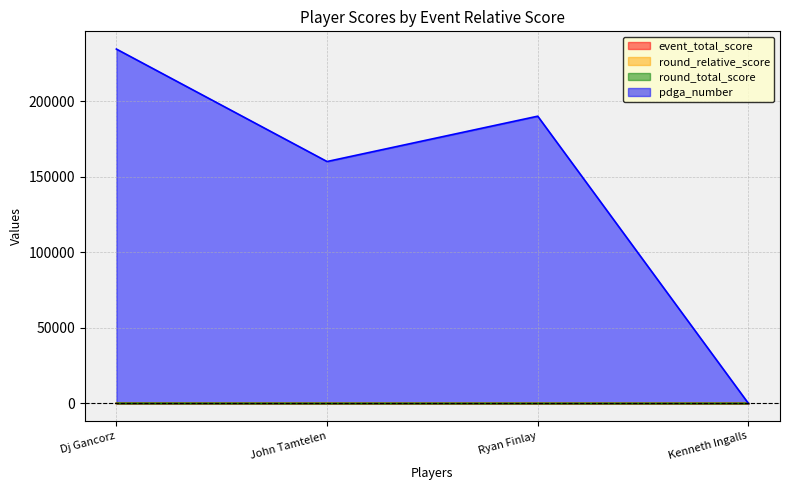

What is the average value of the round_relative_score series?

1